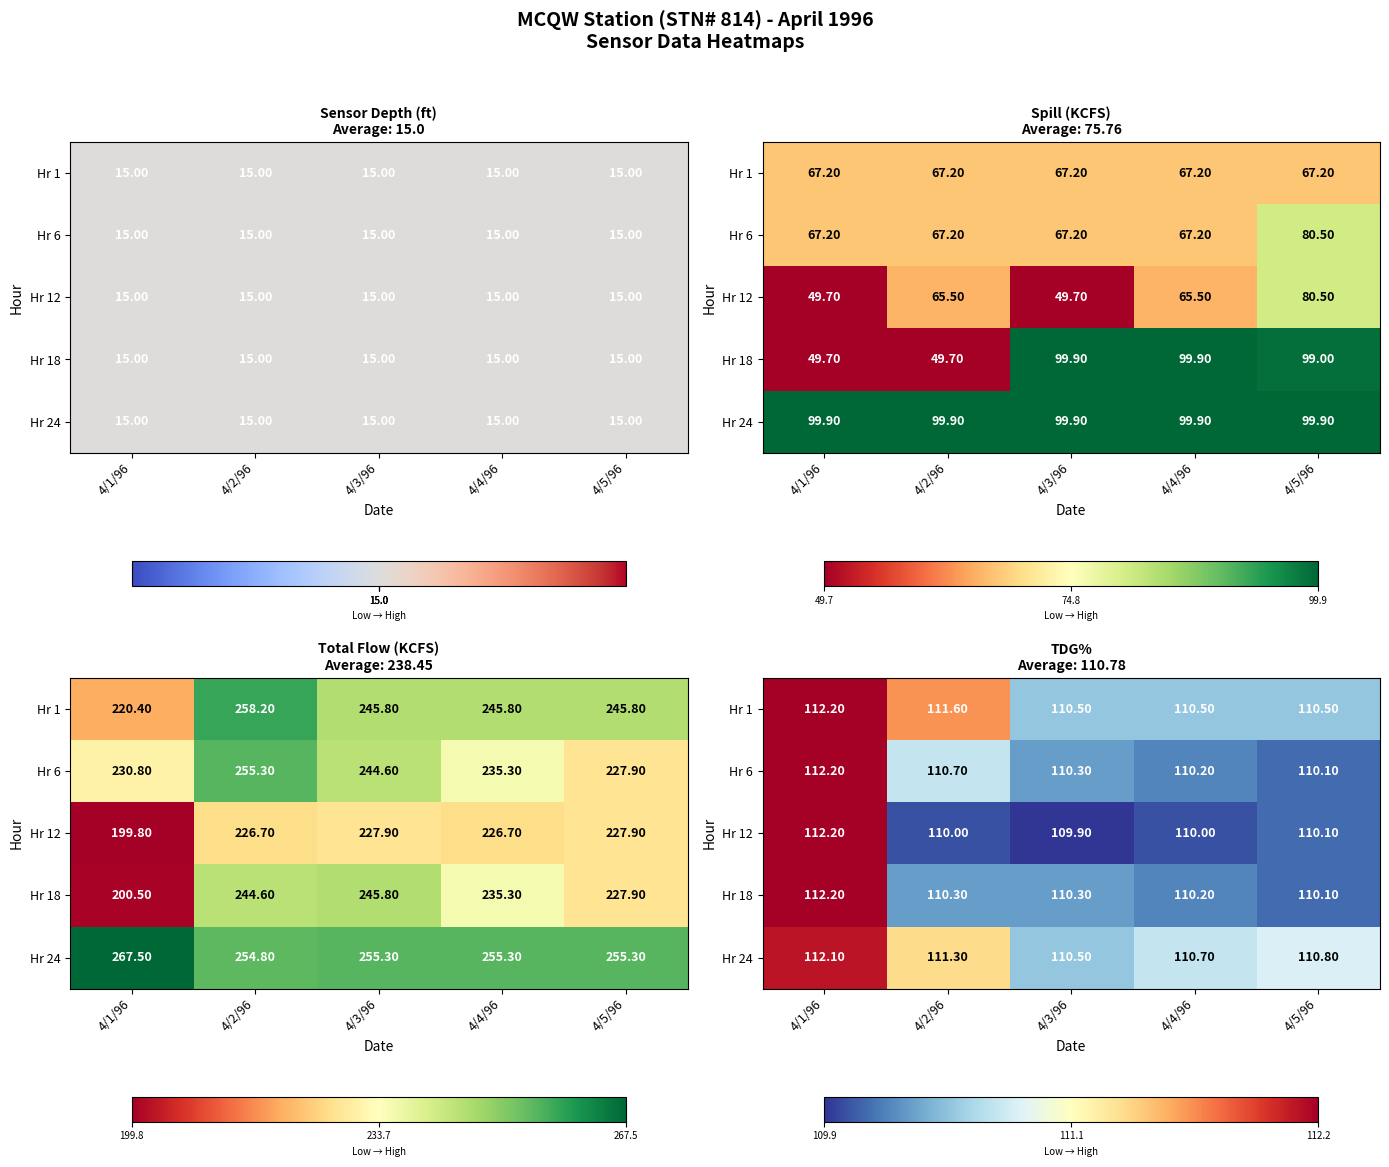

What is the difference between the second highest and minimum values in the Hr 1 series?

1.1